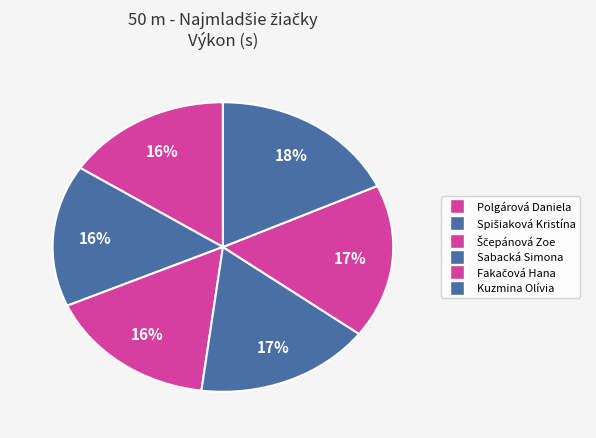

How many segments does this pie chart have?

6